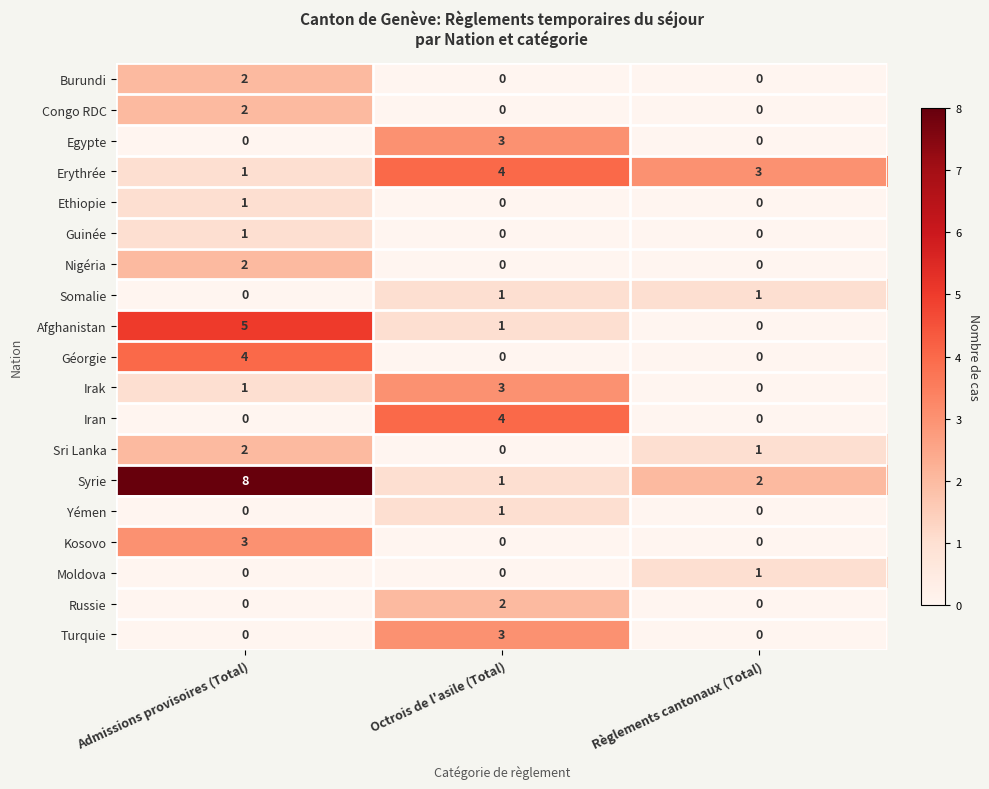

What is the sum of all Afghanistan values?

6